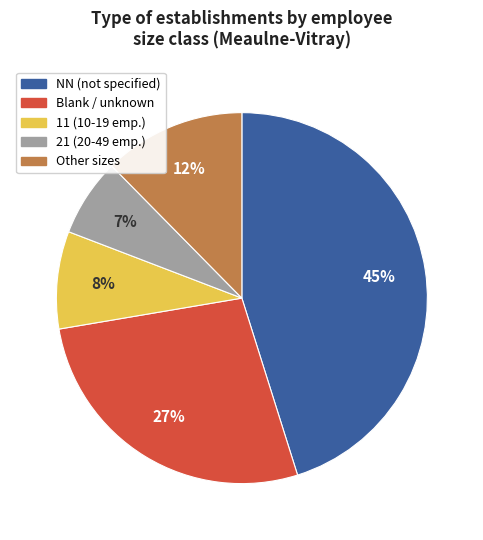

To the nearest percent, what is the average slice percentage?

20%